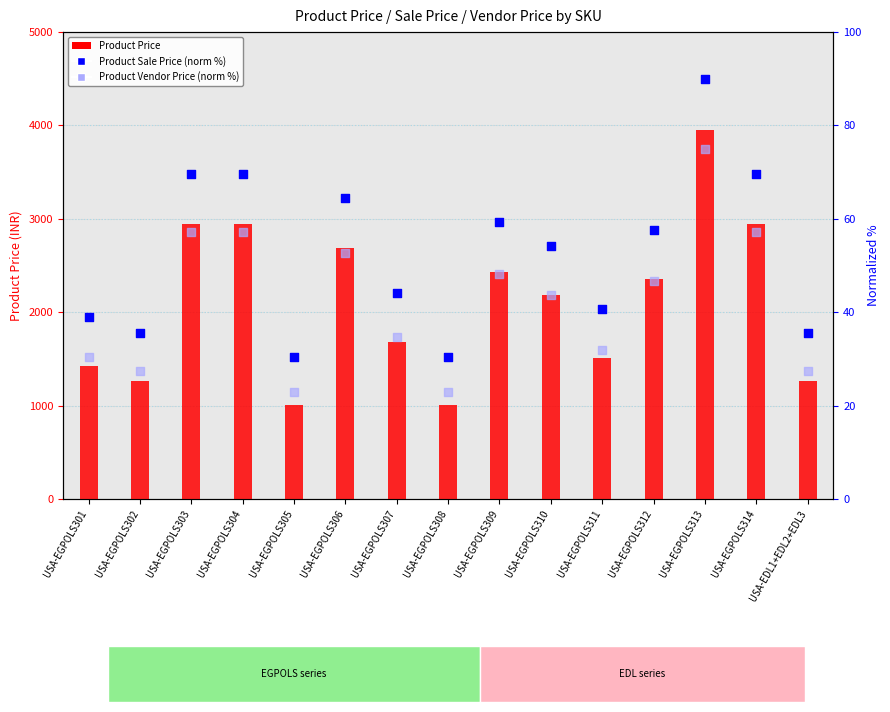

Which series has the widest spread of Y values?

Product Price